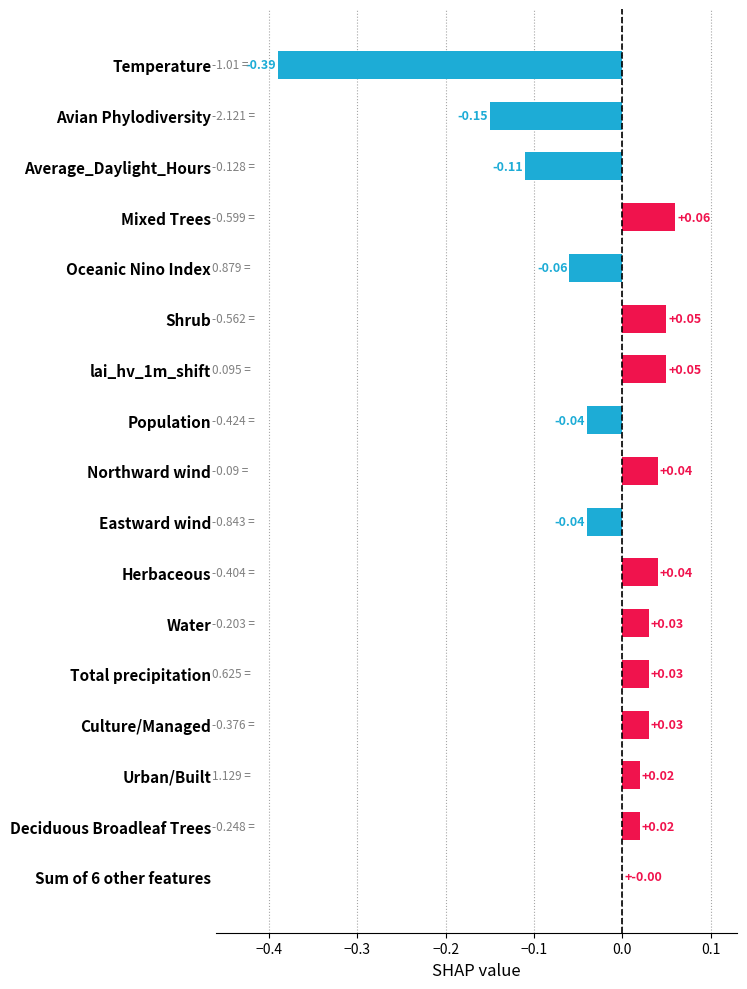

Are the bars grouped side by side (vs. stacked)?

No